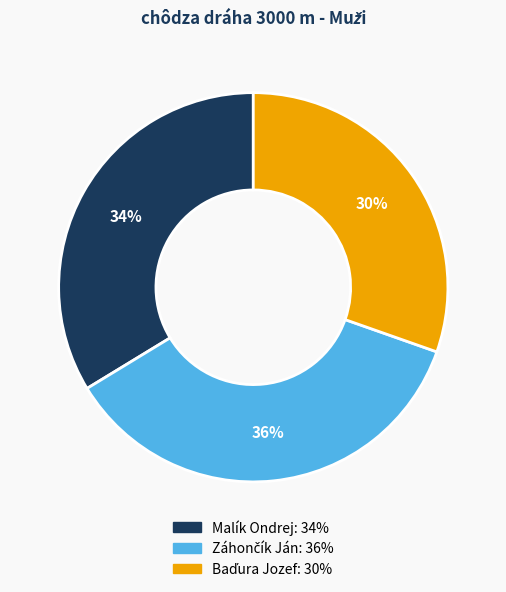

Is there a majority slice in this chart?

No